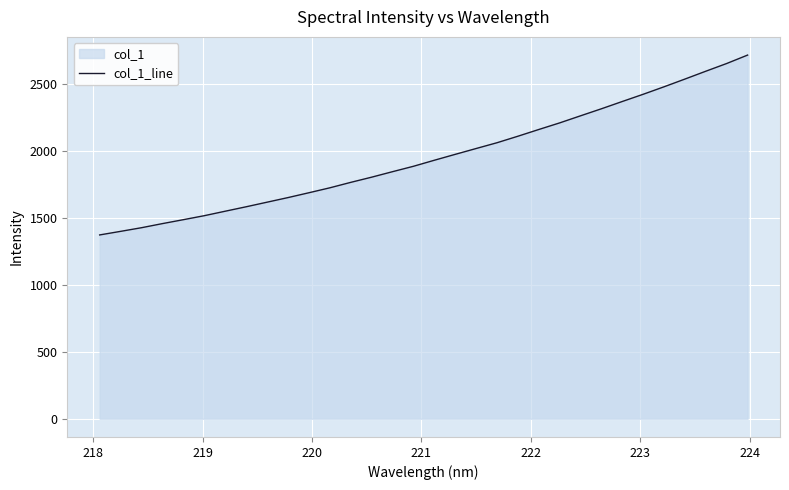

Does the chart display data point markers on the line(s)?

No